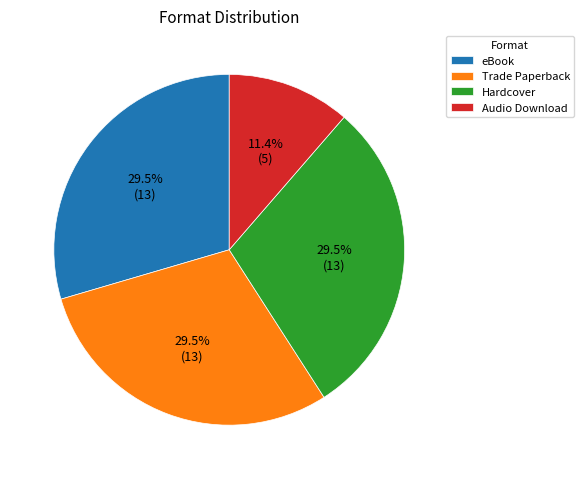

Count the number of slices in the pie.

4